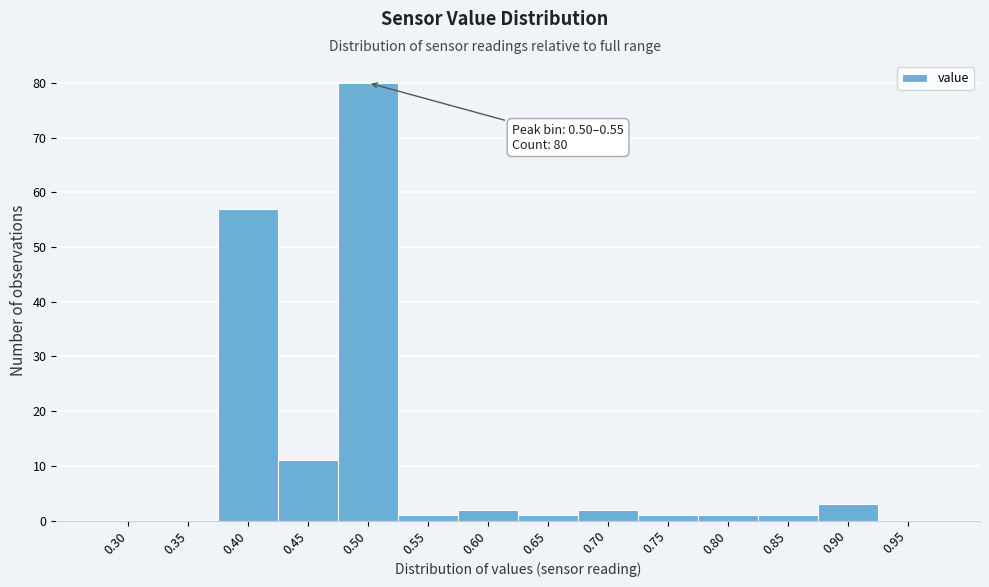

Reading left to right, extract all data points from this chart.

0.30=0	0.35=0	0.40=57	0.45=11	0.50=80	0.55=1	0.60=2	0.65=1	0.70=2	0.75=1	0.80=1	0.85=1	0.90=3	0.95=0